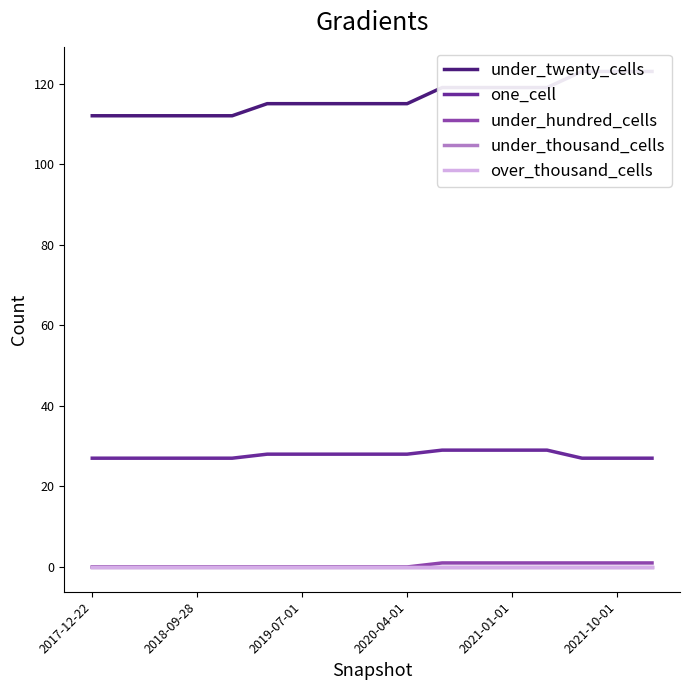

How many distinct data groups are displayed?

5